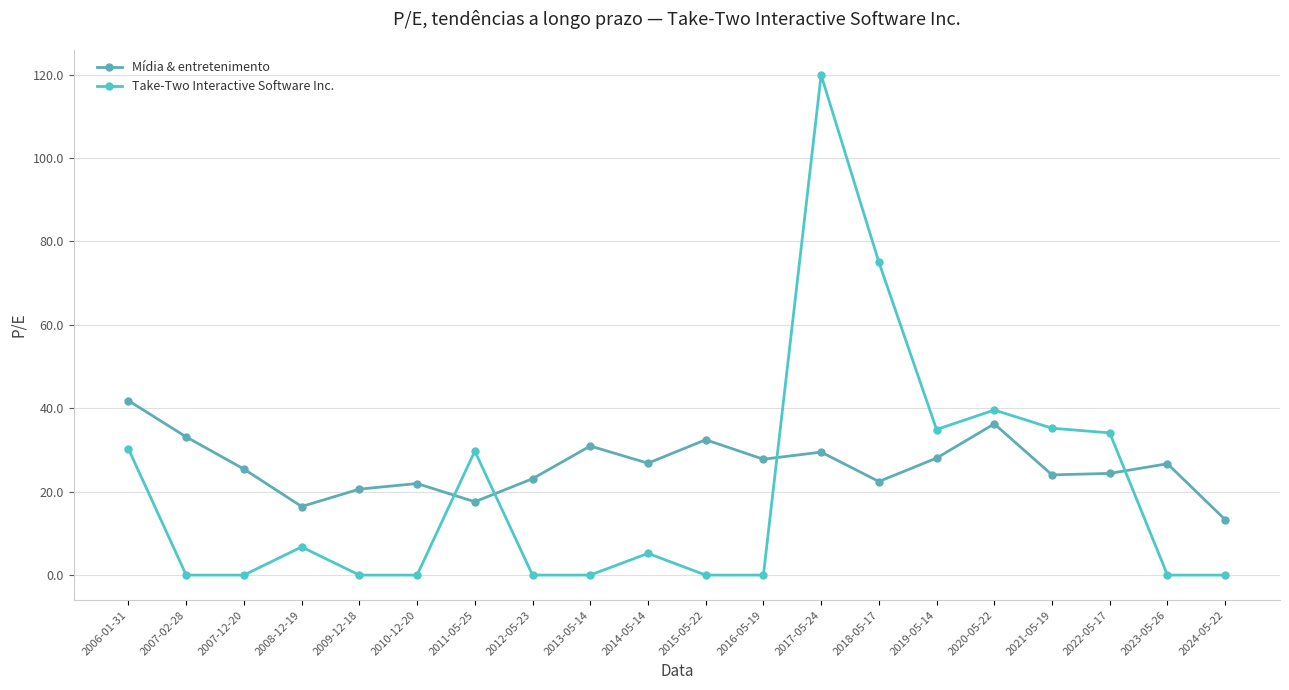

True or false: Mídia & entretenimento has a value of 32.5 at 2015-05-22.

True